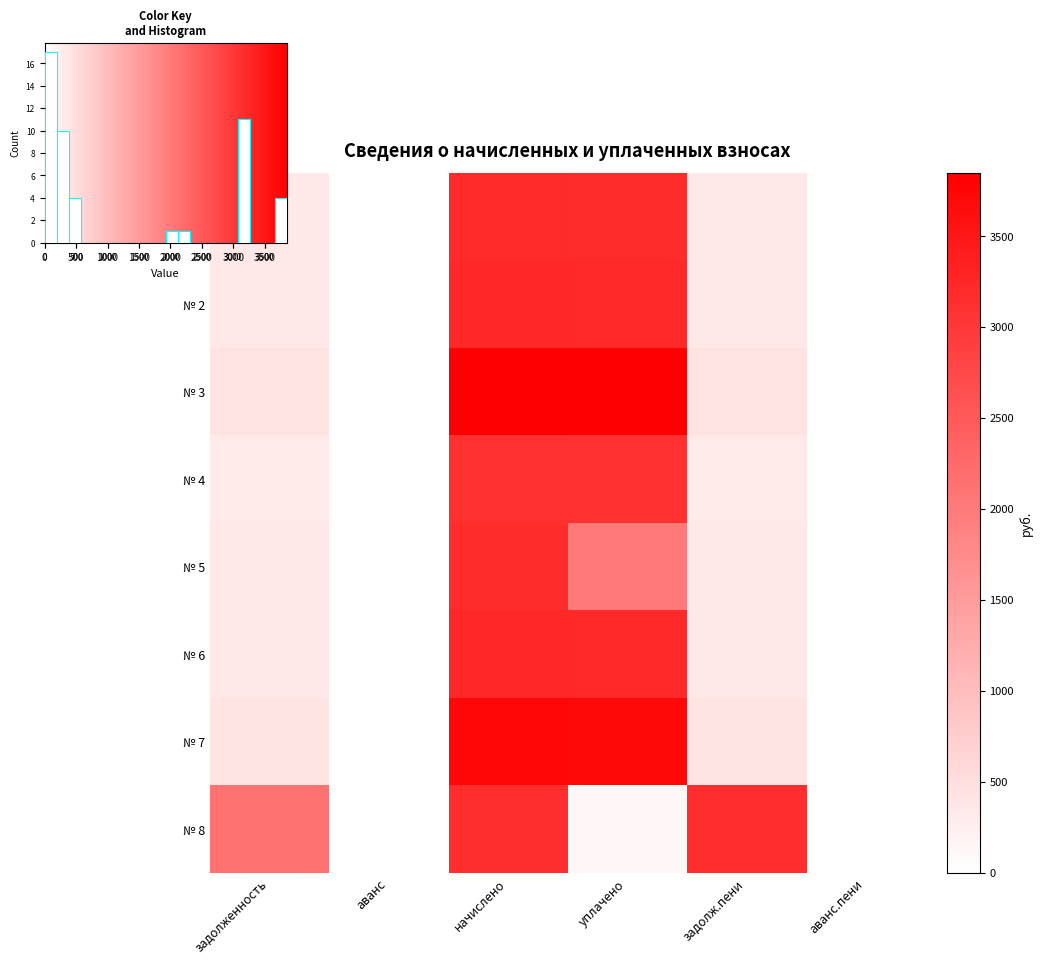

Count the number of categories in the chart.

6